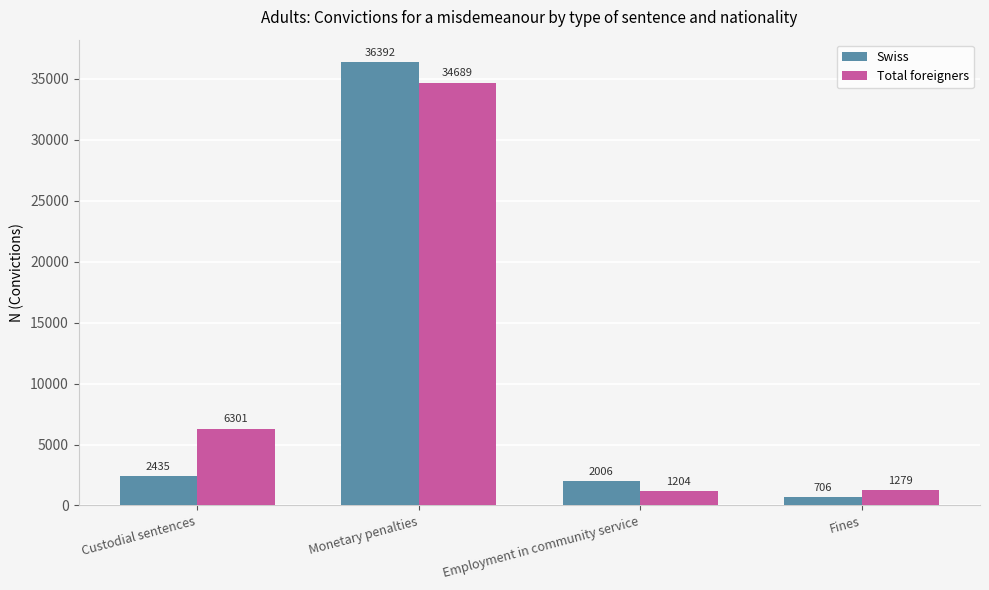

At which label does Swiss reach its minimum?

Fines